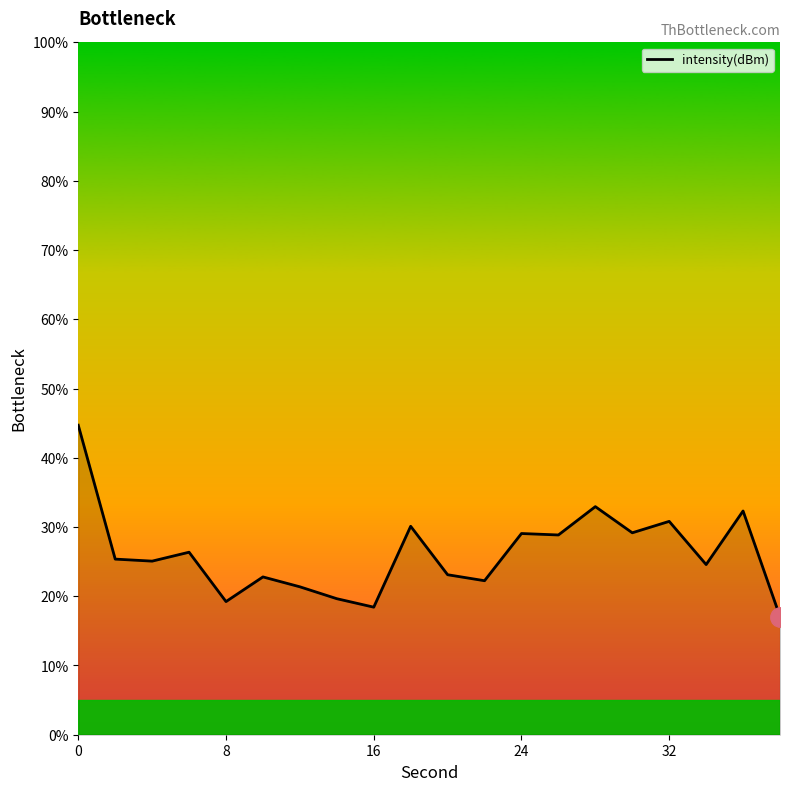

How many lines are shown in the chart?

1